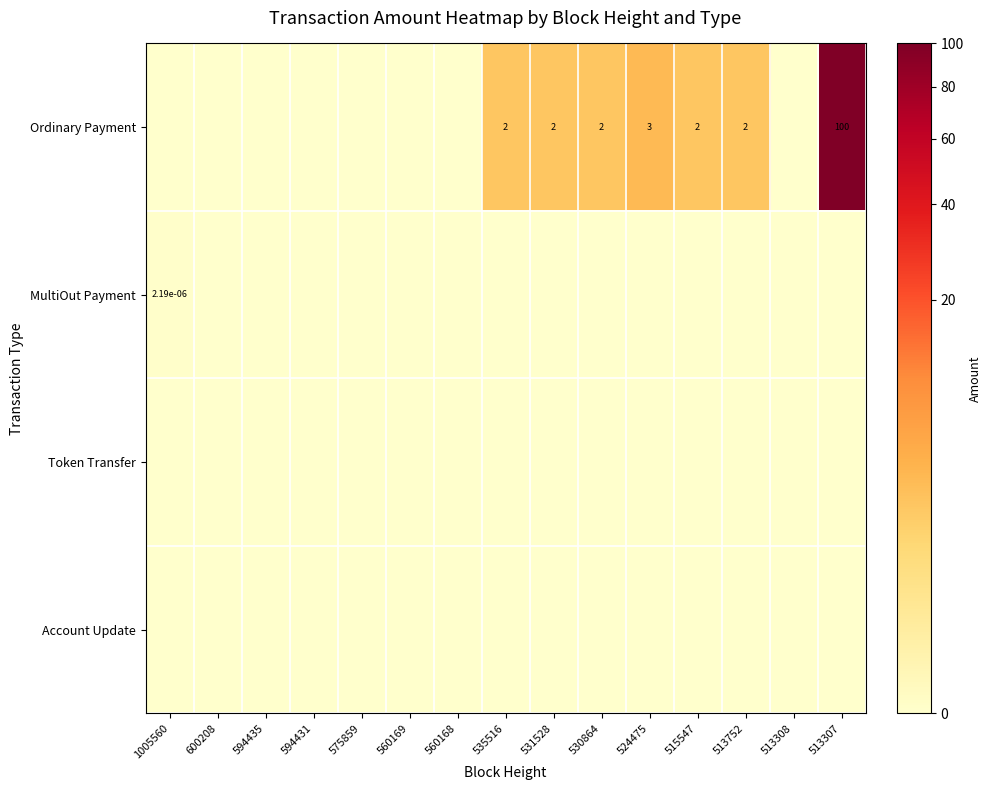

What is the difference between the highest and lowest values at 535516?

2.0